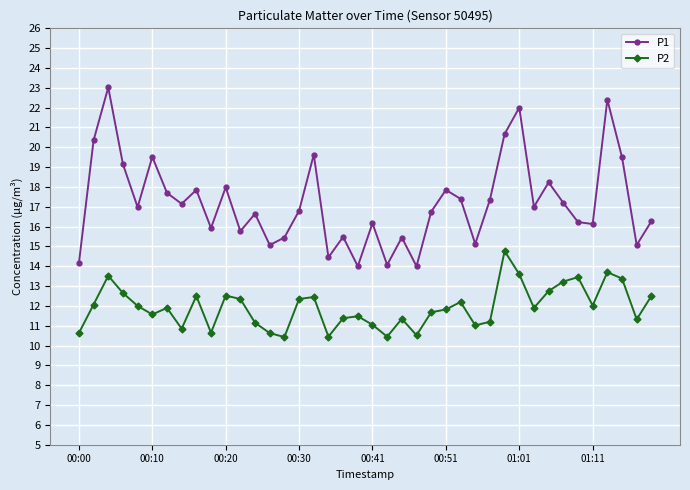

Count the number of data series in this chart.

2